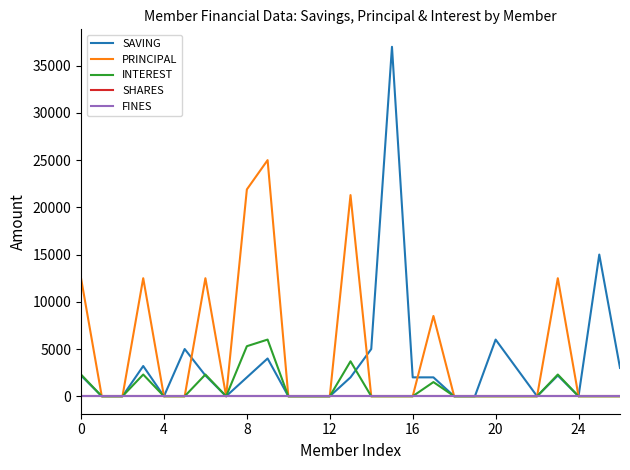

At which category does the chart reach its minimum across all series?

4